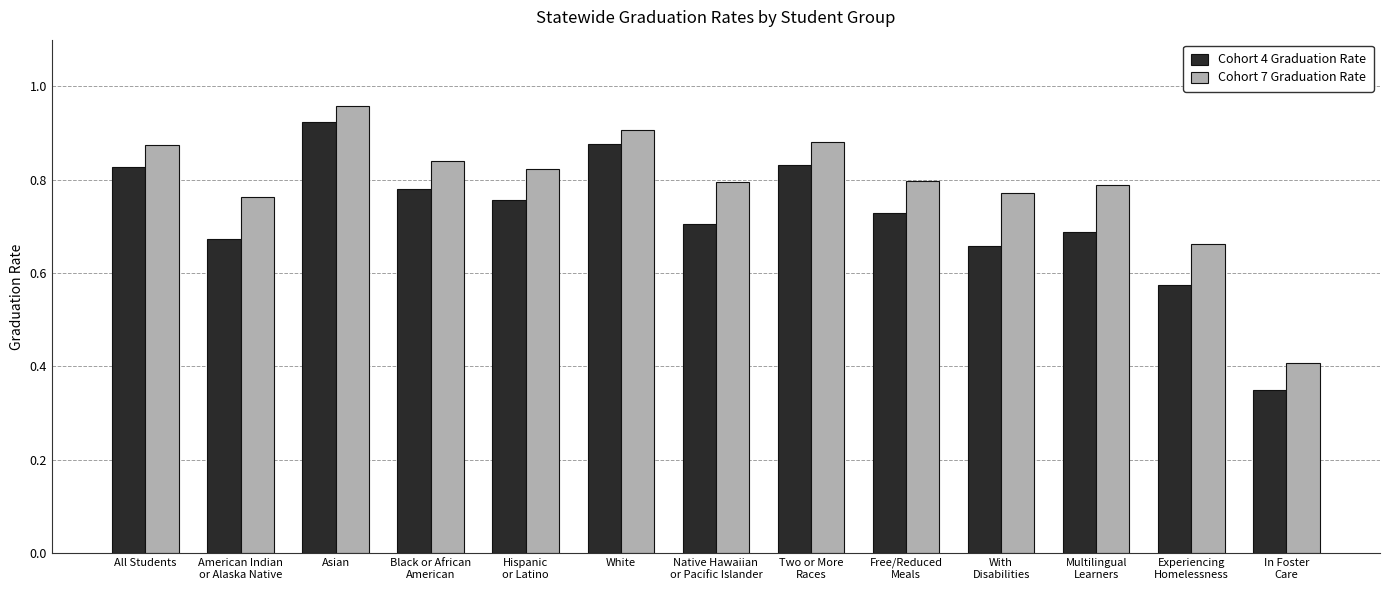

How many bars are there in each group?

2